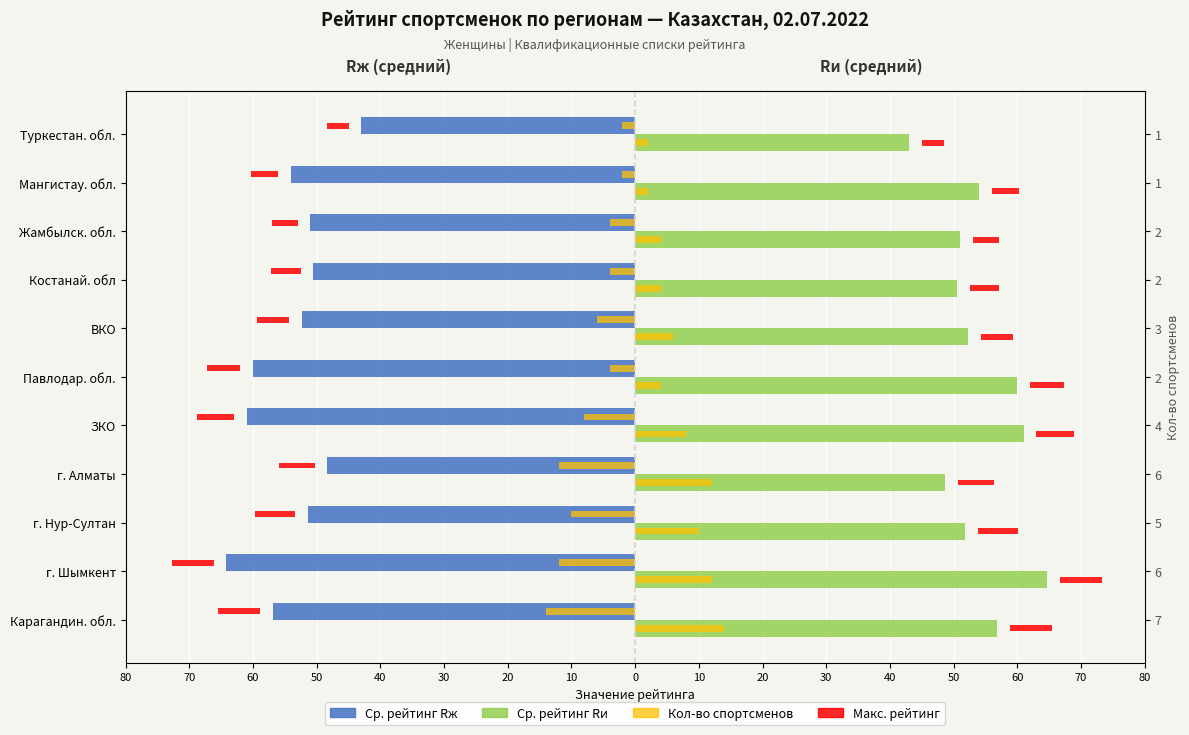

What is the average value of the Кол-во (левая ось) series?

-7.1